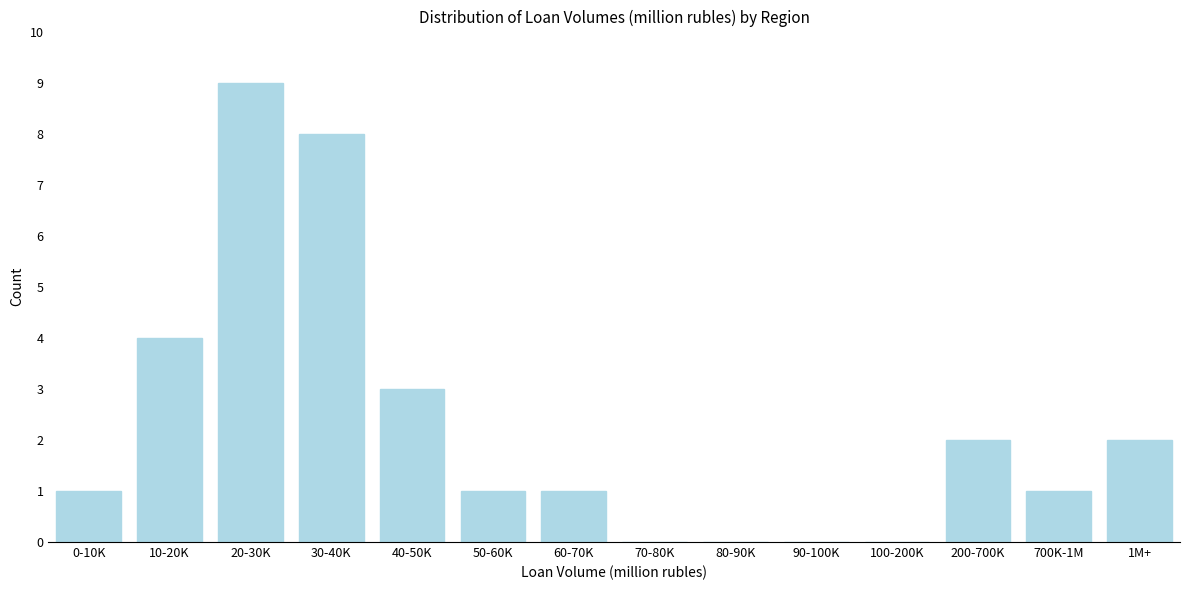

Reading left to right, extract all data points from this chart.

0-10K=1	10-20K=4	20-30K=9	30-40K=8	40-50K=3	50-60K=1	60-70K=1	70-80K=0	80-90K=0	90-100K=0	100-200K=0	200-700K=2	700K-1M=1	1M+=2